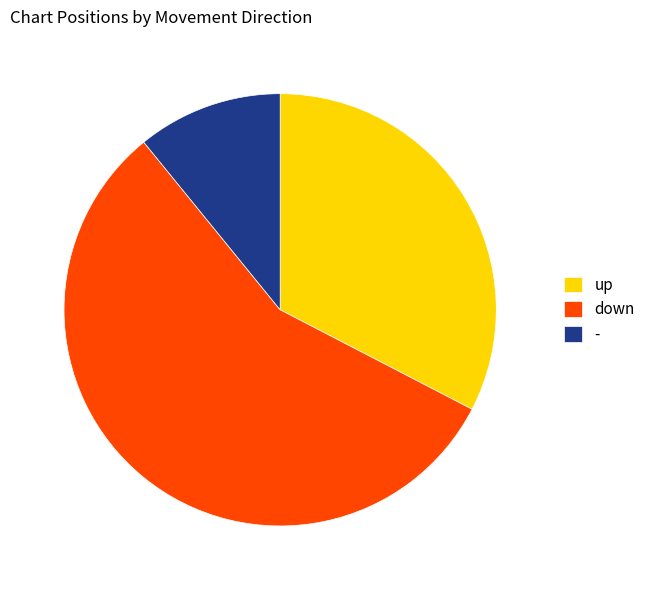

What is the smallest slice in the pie chart?

-